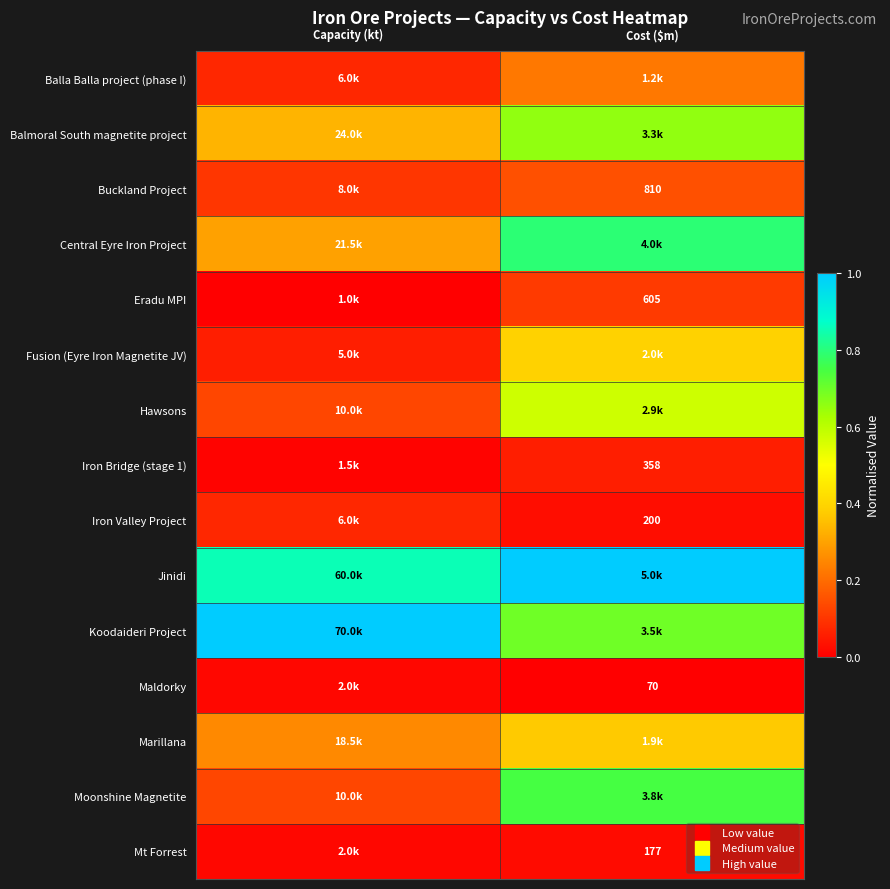

List the series in order of their peak value, highest first.

Jinidi, Koodaideri Project, Central Eyre Iron Project, Moonshine Magnetite, Balmoral South magnetite project, Hawsons, Fusion (Eyre Iron Magnetite JV), Marillana, Balla Balla project (phase I), Buckland Project, Eradu MPI, Iron Valley Project, Iron Bridge (stage 1), Mt Forrest, Maldorky